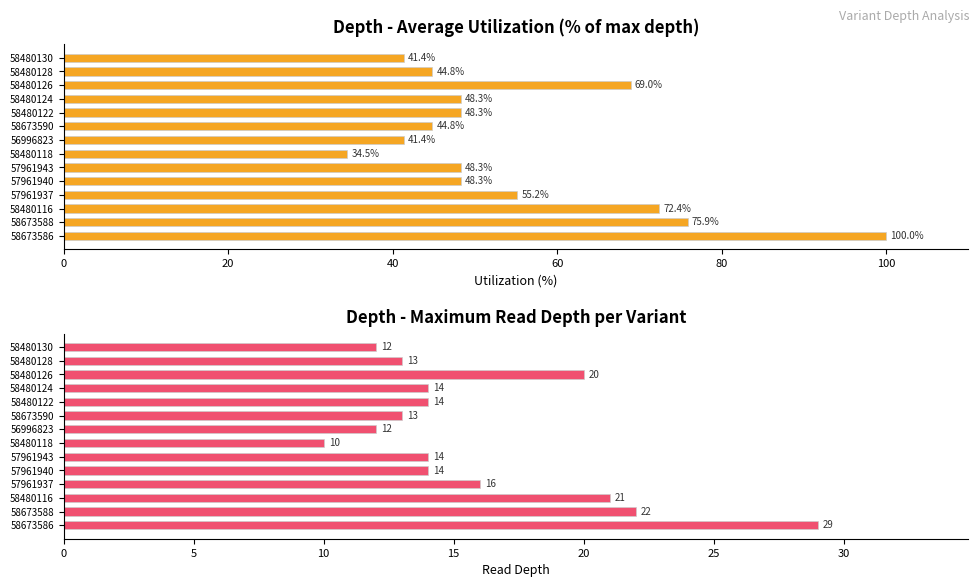

Are the bars horizontal?

Yes